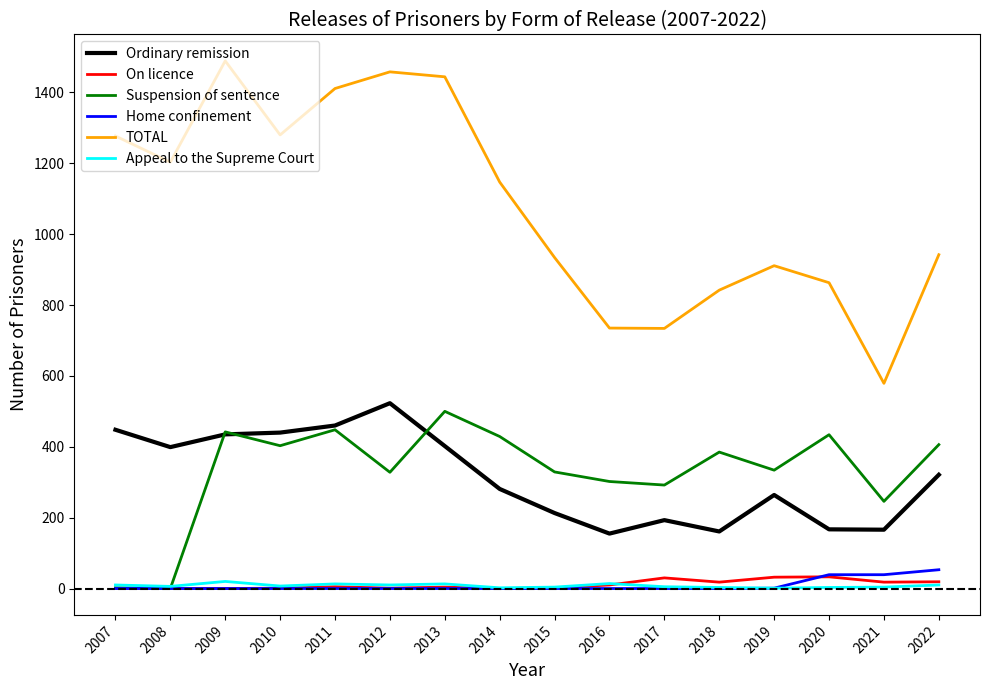

At 2021, list the series in order from smallest to largest.

Appeal to the Supreme Court, On licence, Home confinement, Ordinary remission, Suspension of sentence, TOTAL